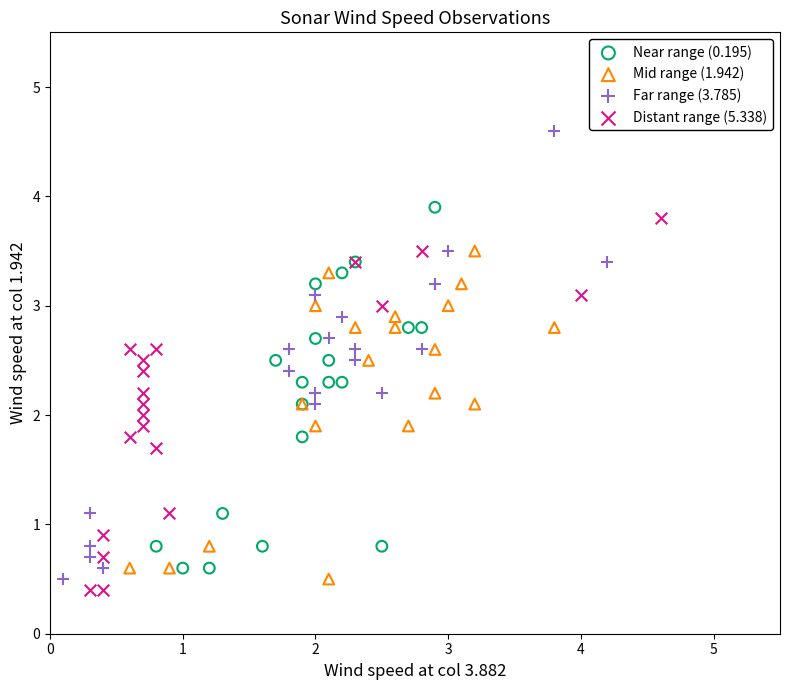

Which series reaches the maximum Y coordinate?

Far range (3.785)